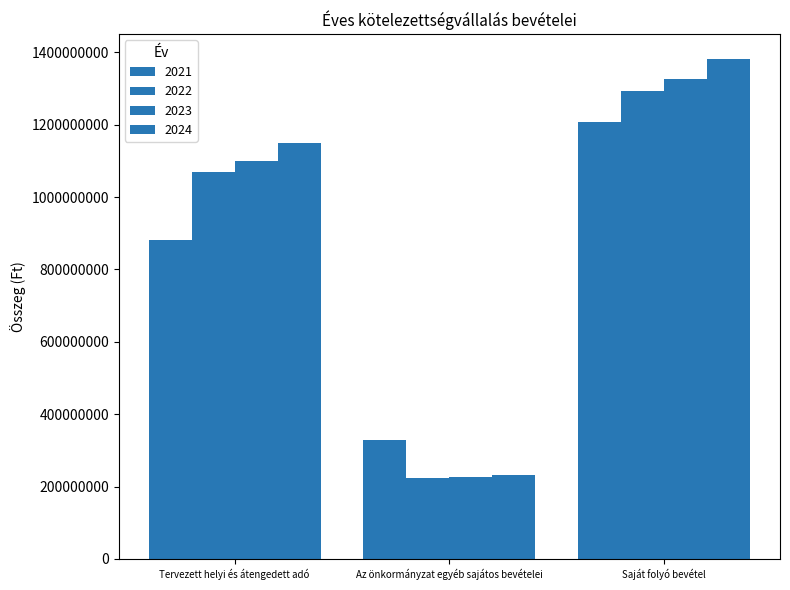

Is the value of 2023 at Saját folyó bevétel greater than the value of 2021 at Az önkormányzat egyéb sajátos bevételei?

Yes